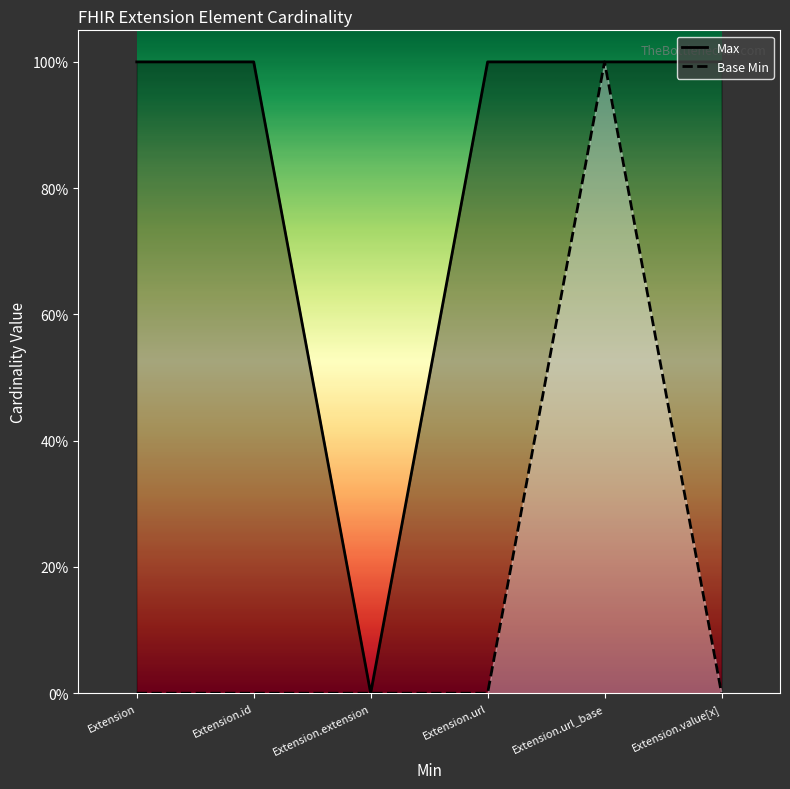

How many series are shown in this chart?

2